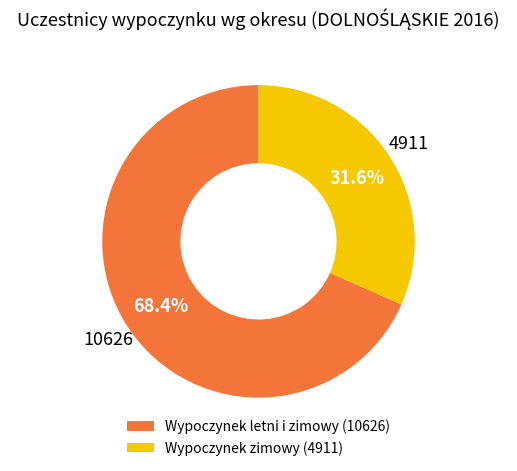

Combined, what portion of the pie is Wypoczynek zimowy (4911) and Wypoczynek letni i zimowy (10626)?

100.0%